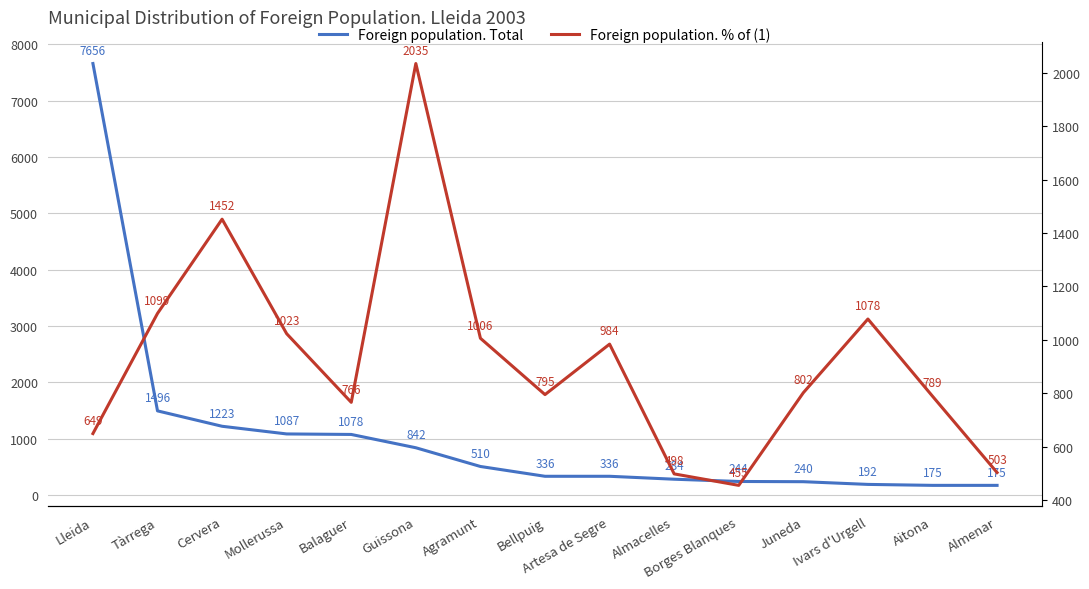

Which series changed the most between Almacelles and Almenar?

Foreign population. Total